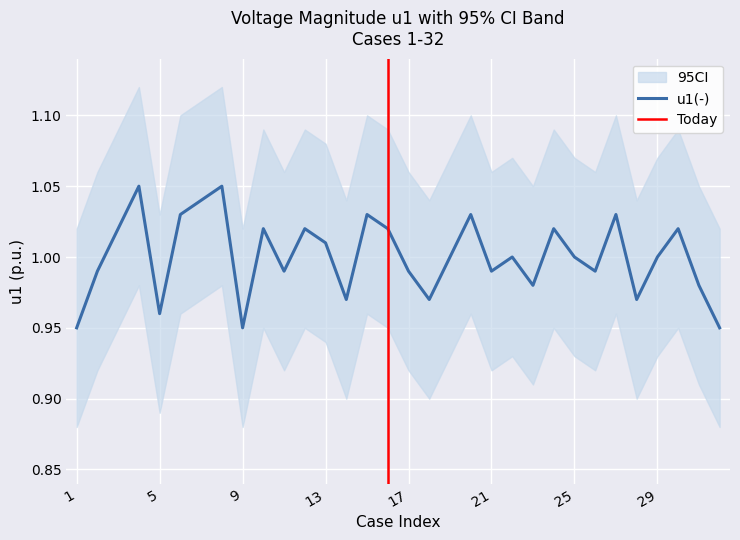

True or false: the data shows 1.0 at 14.

True